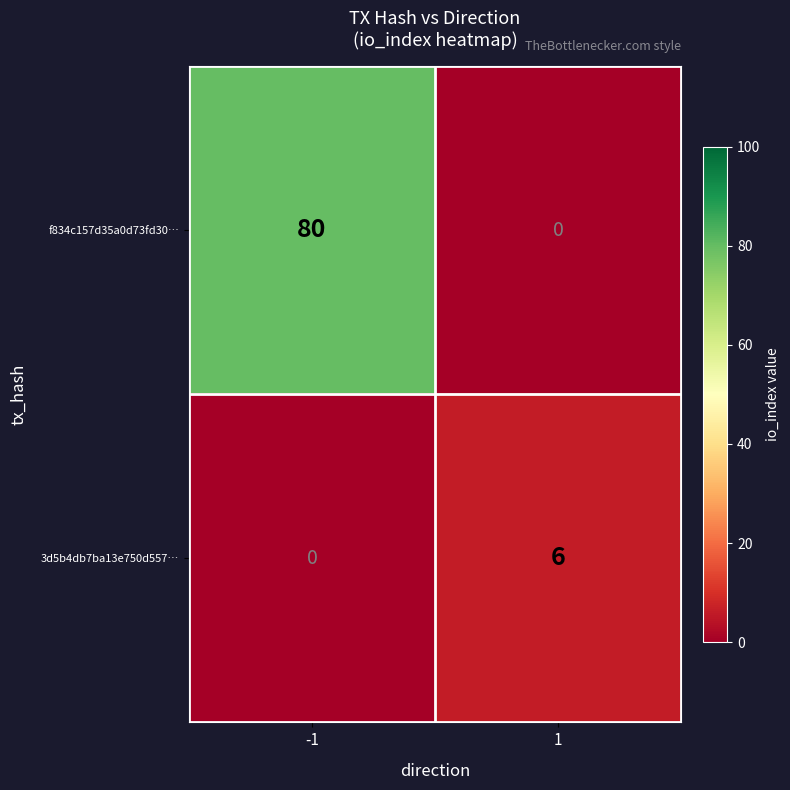

What is the difference between the 3d5b4db7ba13e750d557… values at -1 and 1?

6